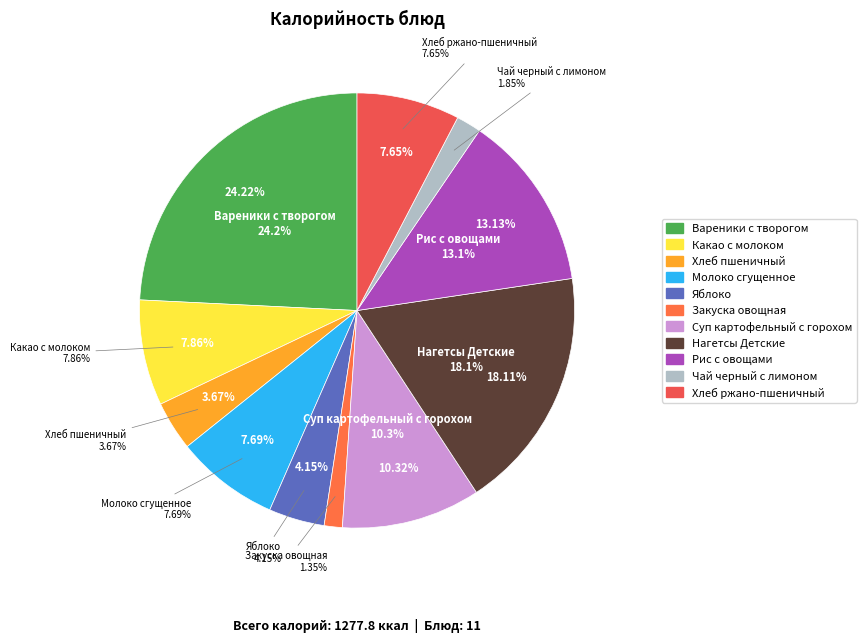

To the nearest percent, what is the combined percentage of Вареники с творогом and Хлеб пшеничный?

28%